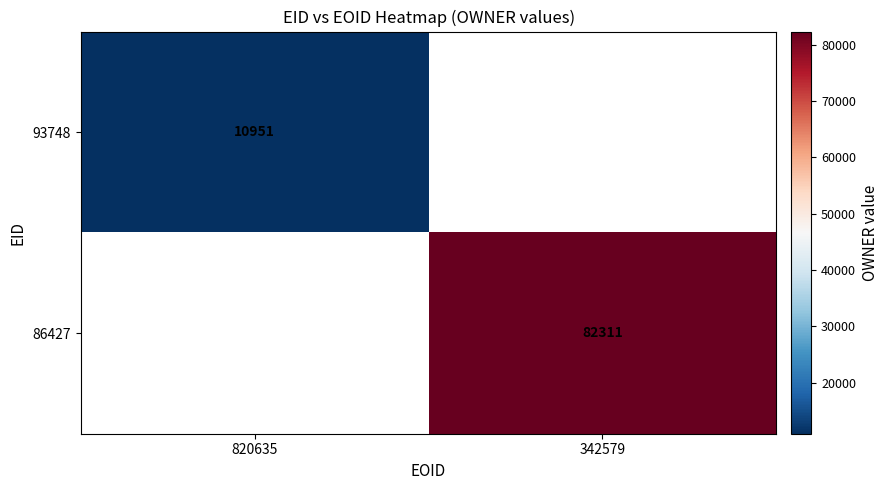

Is it true that 86427 equals 82311 at 342579?

True